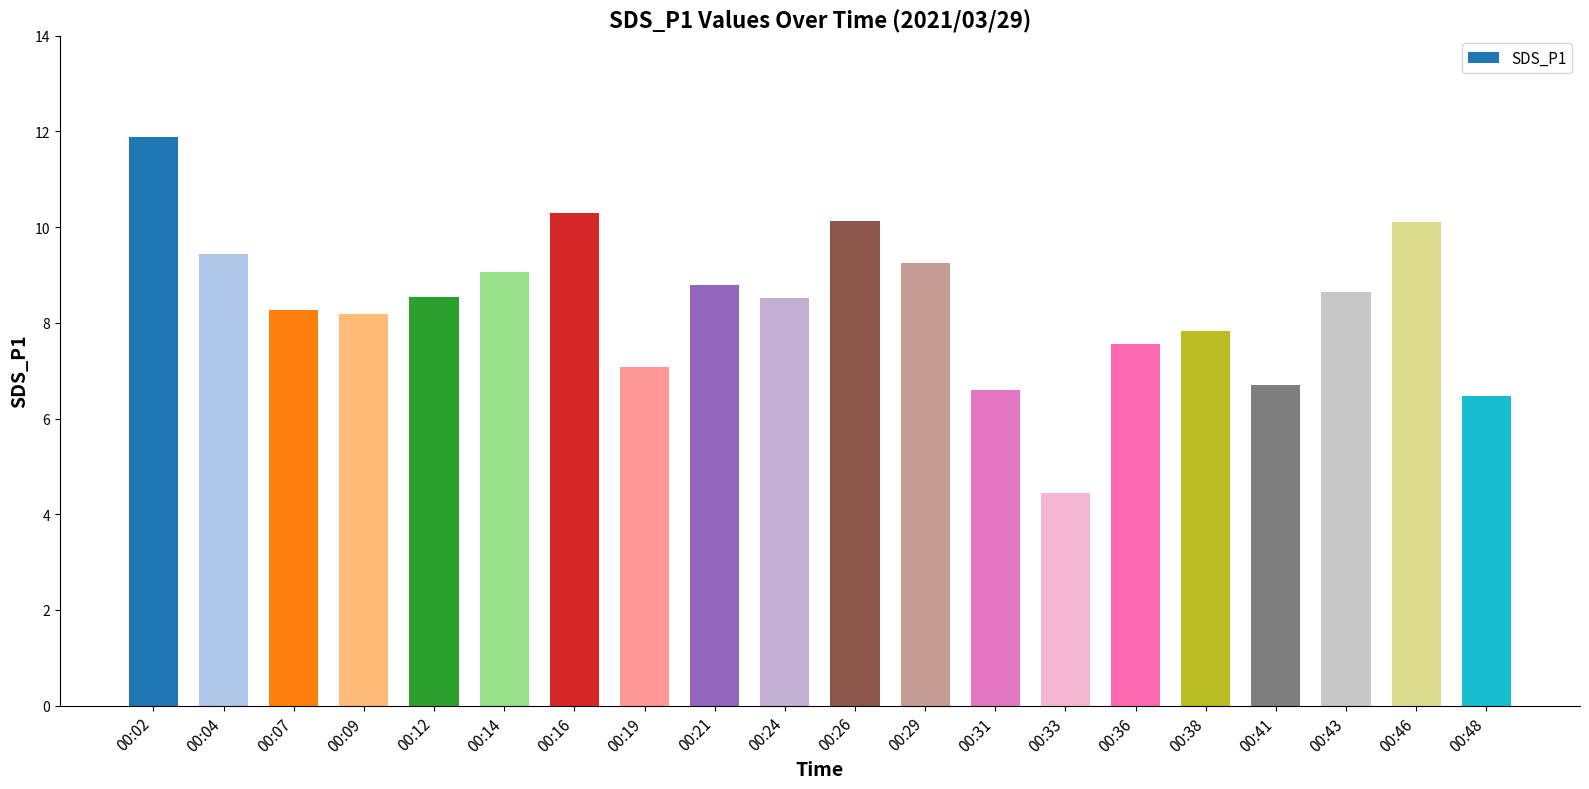

Is it true that the value at 00:38 is 7.8?

True